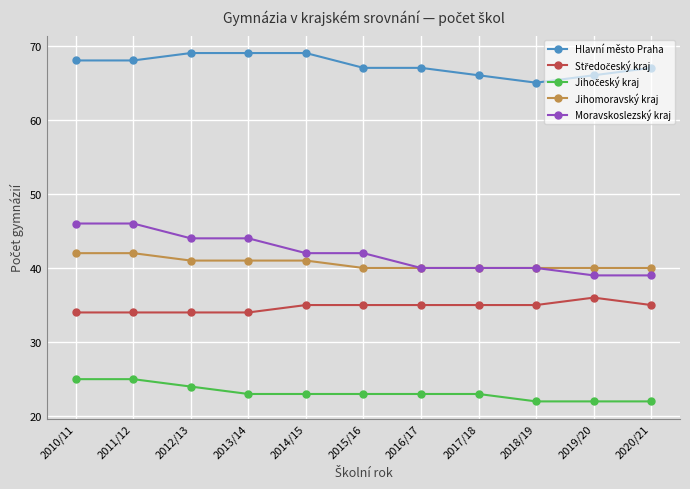

What is the minimum value shown in the chart?

22